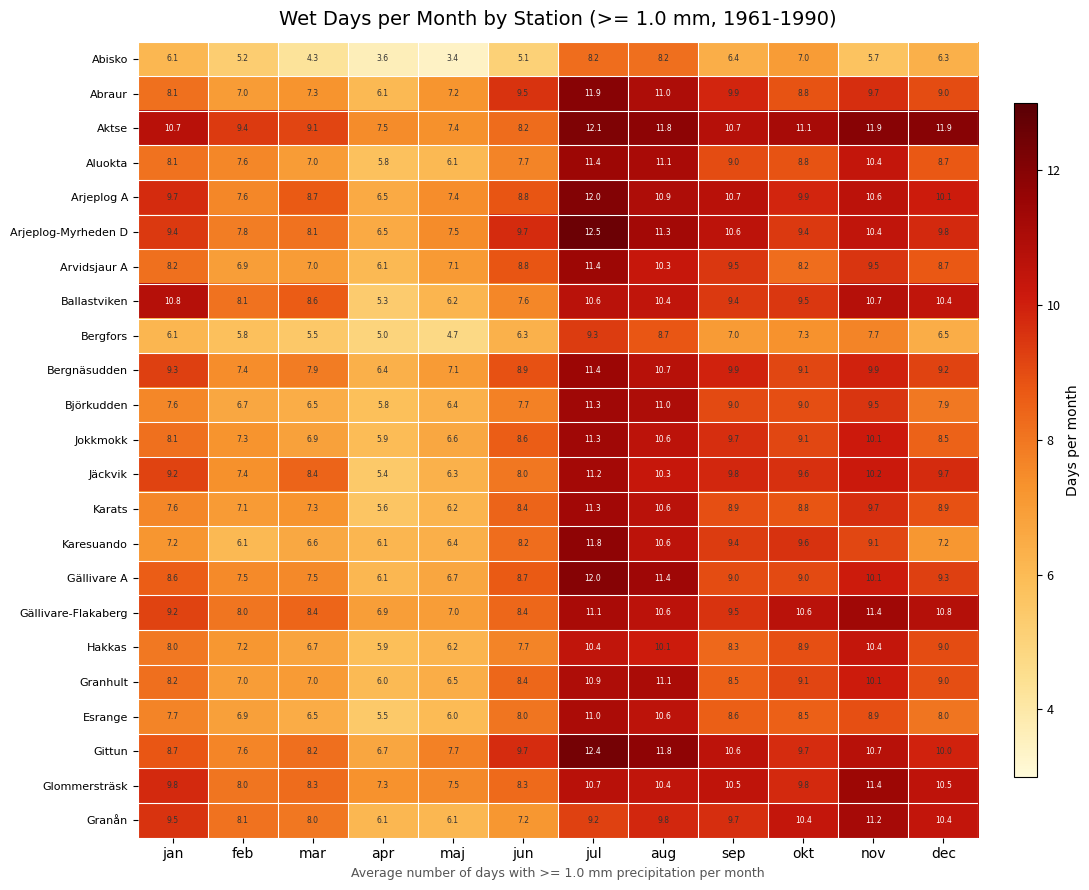

At which label does Arjeplog A first exceed 9?

jan